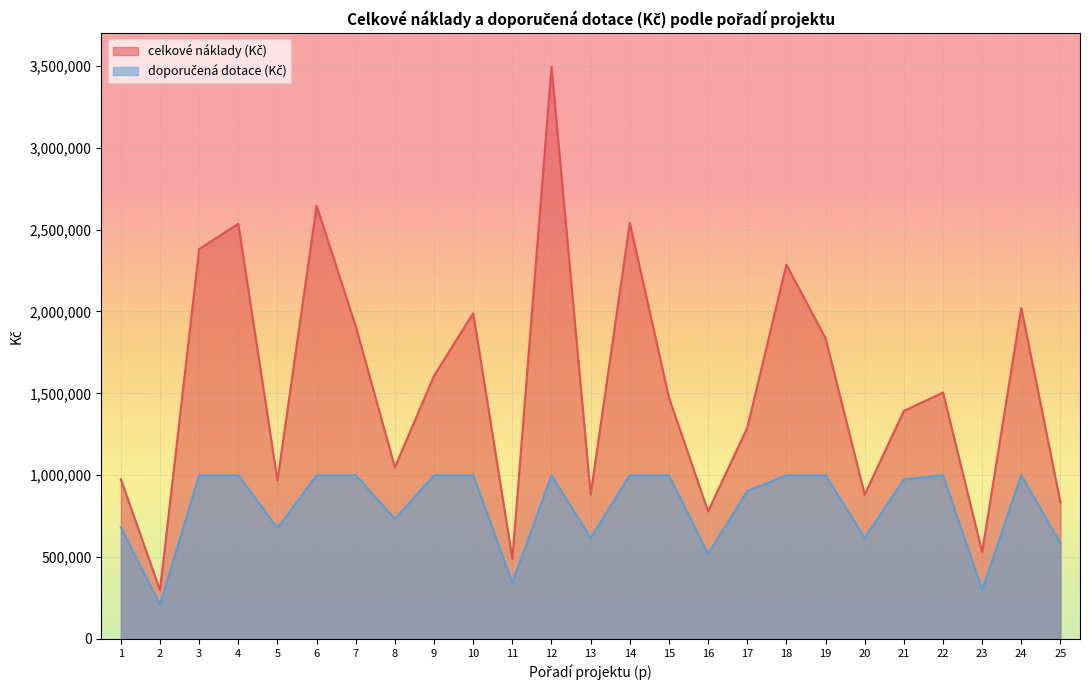

True or false: doporučená dotace (Kč) and celkové náklady (Kč) intersect in this chart.

False